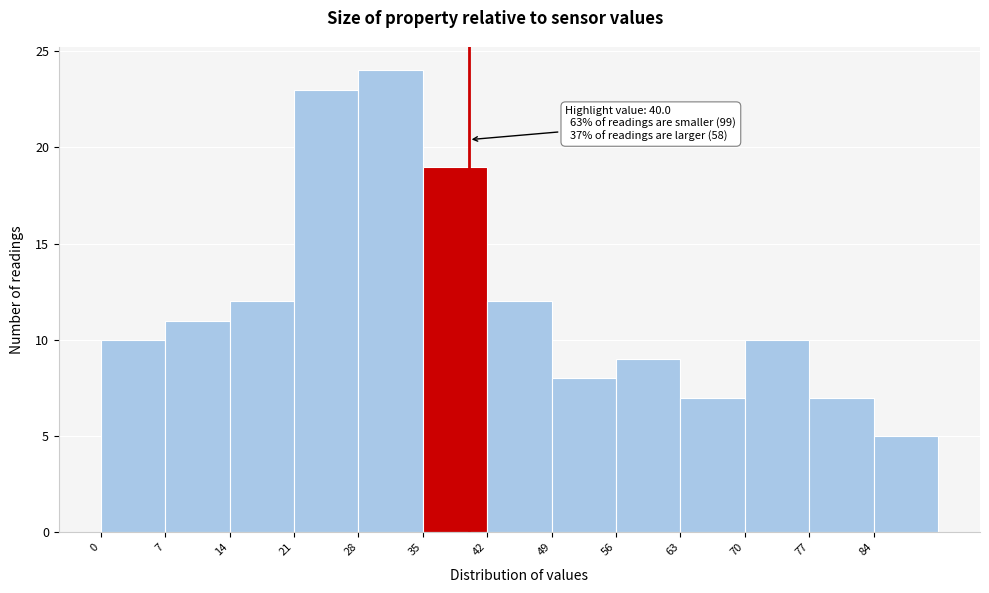

Which range on the x-axis has the tallest bar?

28 to 35